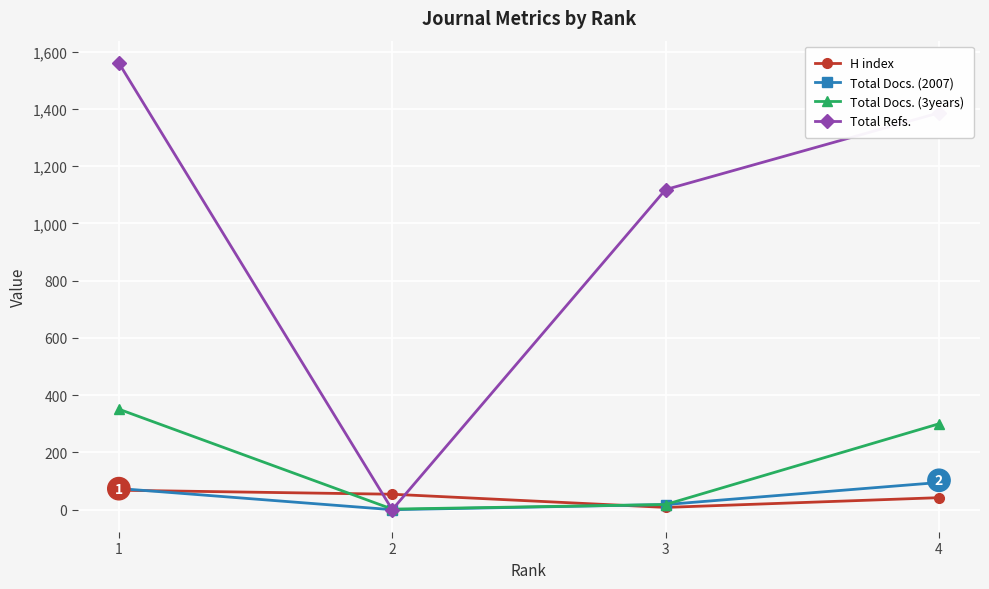

What is the maximum value shown in the chart?

1560